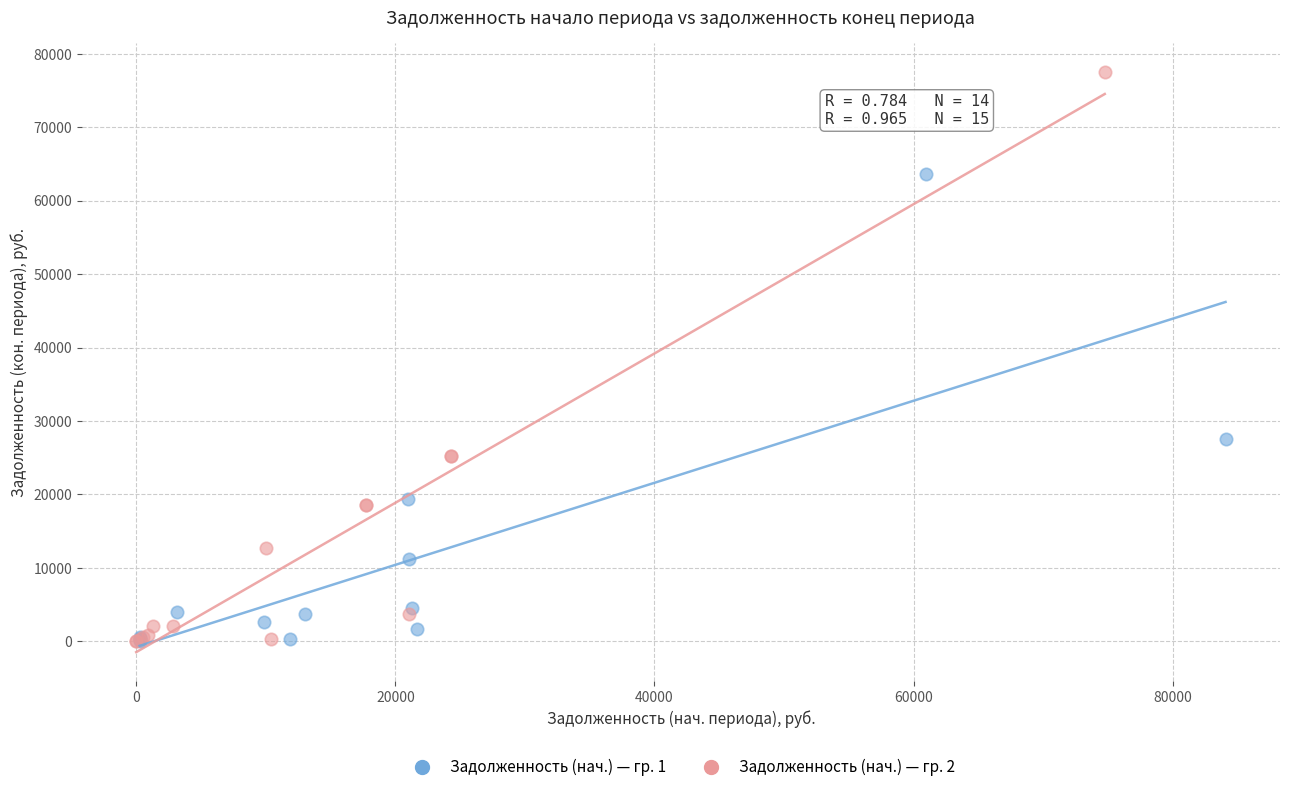

What are all the series names shown in the legend?

Задолженность (нач.) — гр. 1, Задолженность (нач.) — гр. 2